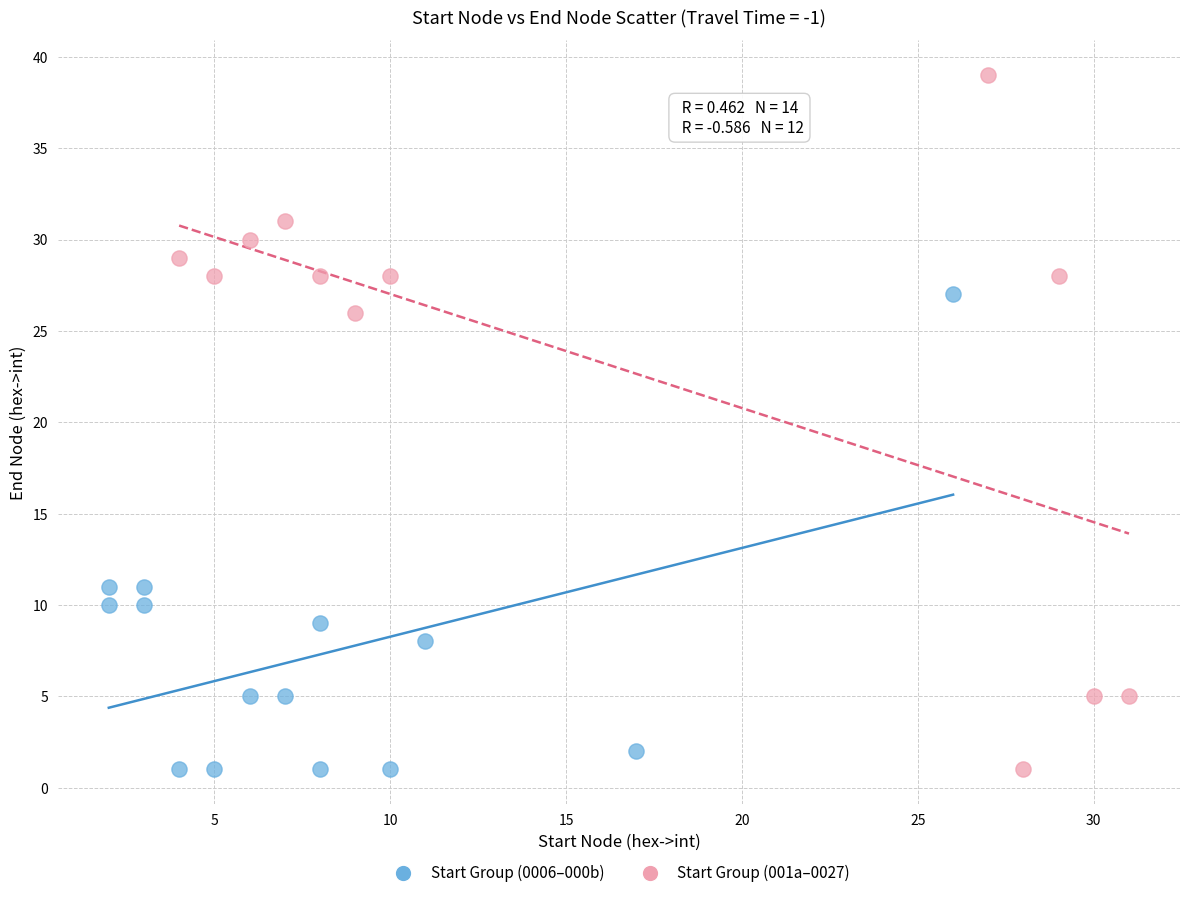

Which series contains the highest Y value?

Start Group (001a–0027)